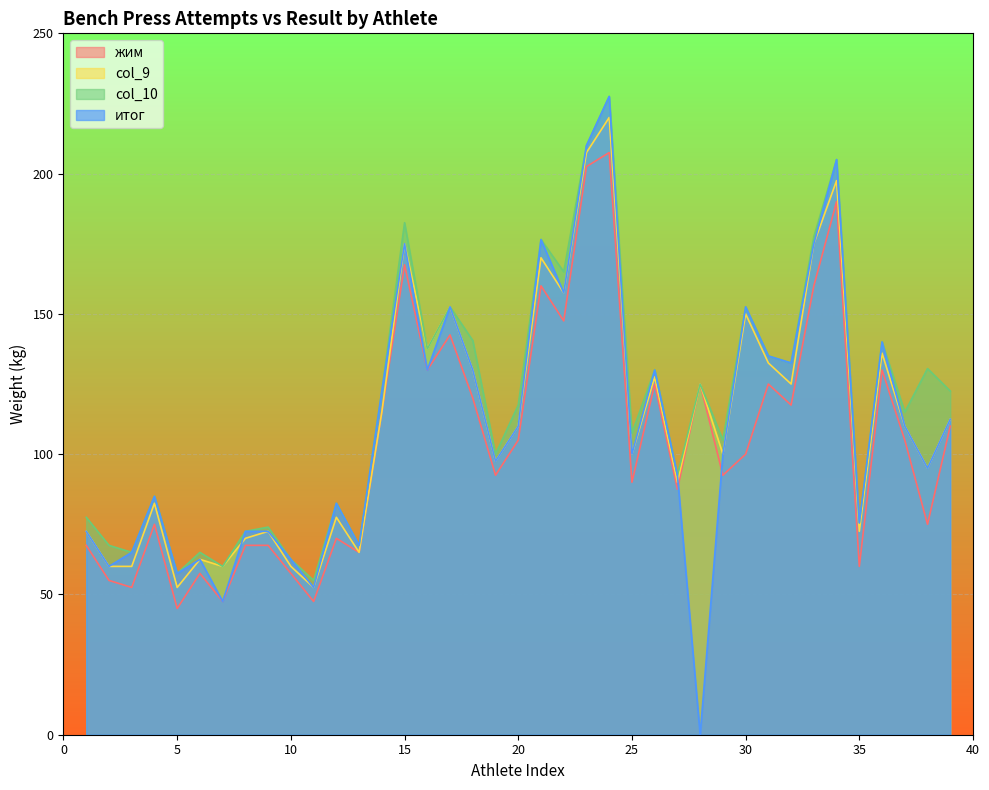

What is the spread (max minus min) of values at 35?

15.5